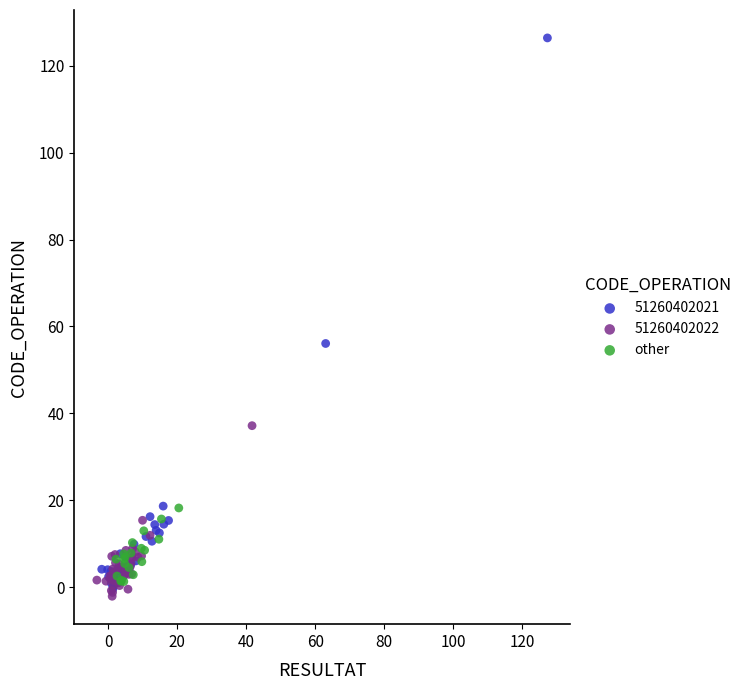

Which series has the widest spread of Y values?

51260402021